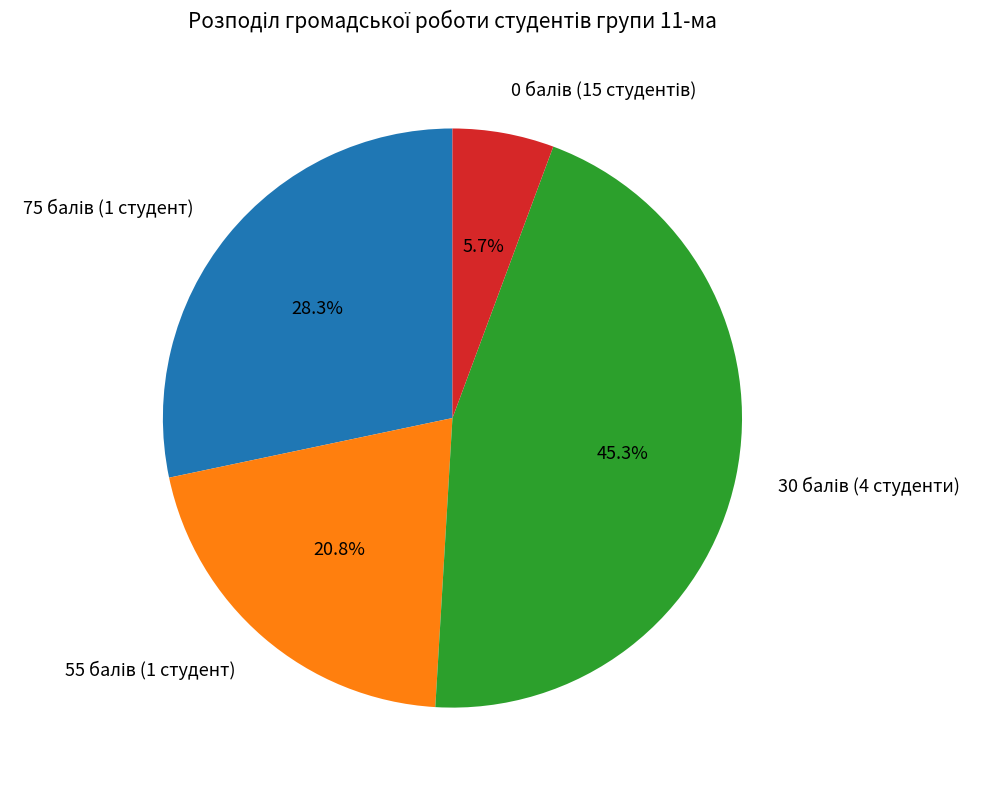

Is there any slice that represents more than half of the pie?

No